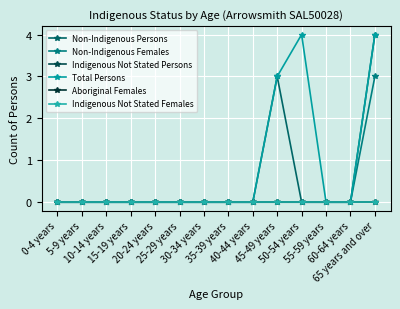

Reading left to right, what are all the values shown in this chart?

Non-Indigenous Persons: 0	0	0	0	0	0	0	0	0	3	0	0	0	4
Non-Indigenous Females: 0	0	0	0	0	0	0	0	0	0	0	0	0	3
Indigenous Not Stated Persons: 0	0	0	0	0	0	0	0	0	0	0	0	0	0
Total Persons: 0	0	0	0	0	0	0	0	0	3	4	0	0	4
Aboriginal Females: 0	0	0	0	0	0	0	0	0	0	0	0	0	0
Indigenous Not Stated Females: 0	0	0	0	0	0	0	0	0	0	0	0	0	0